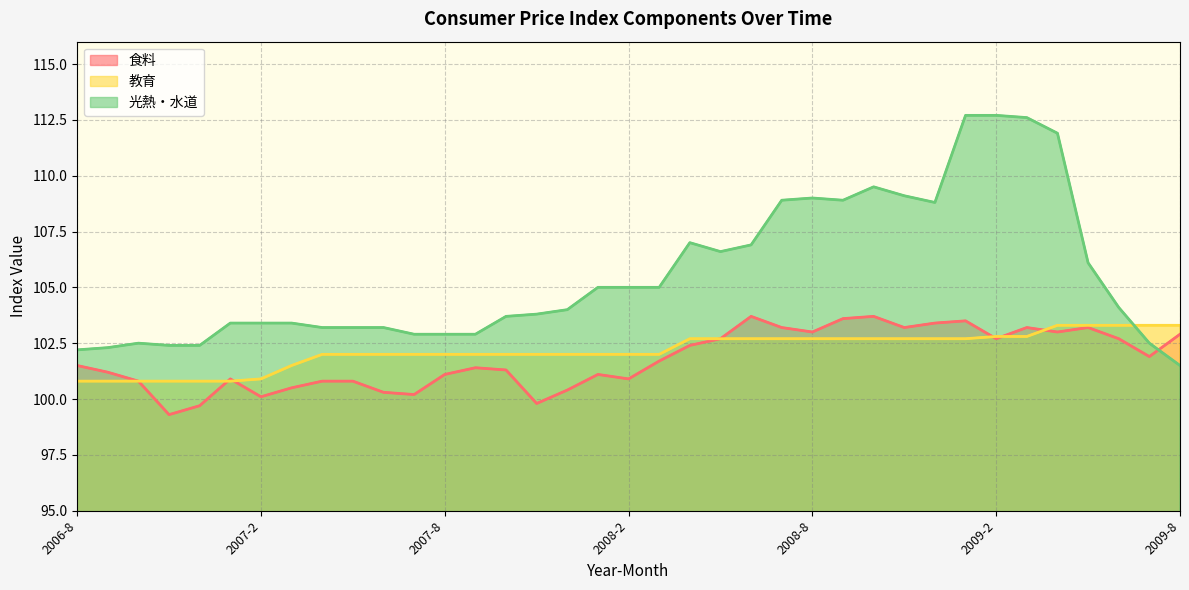

The value of 食料 at 2007-3 is 100.5. True or false?

True